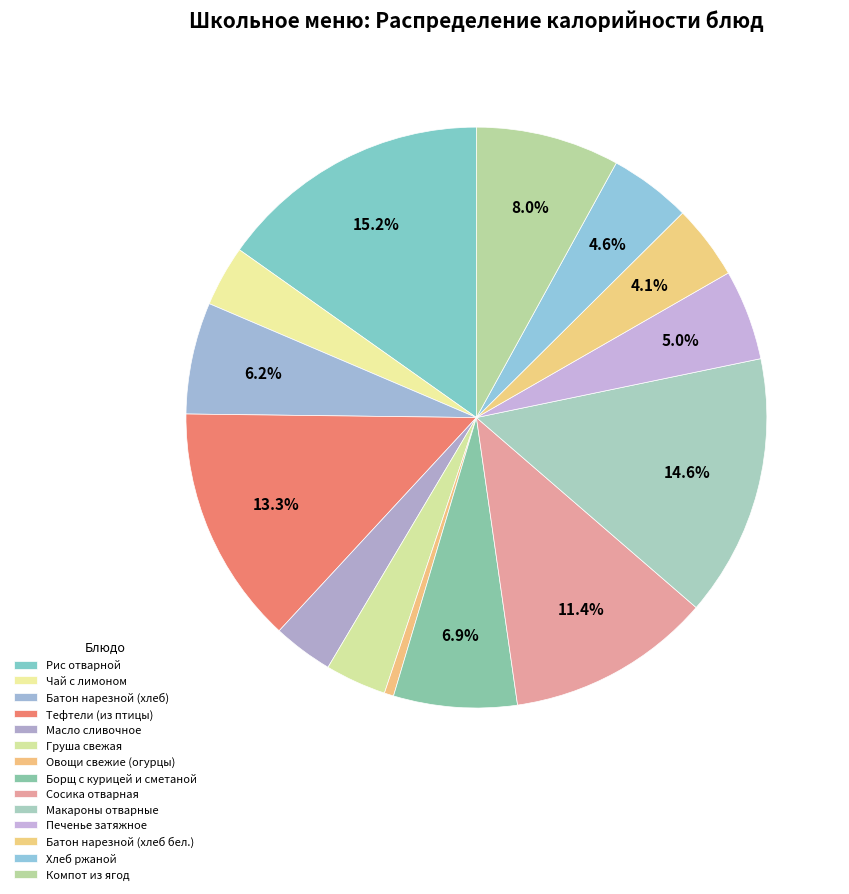

Which category has the biggest portion of the pie?

Рис отварной